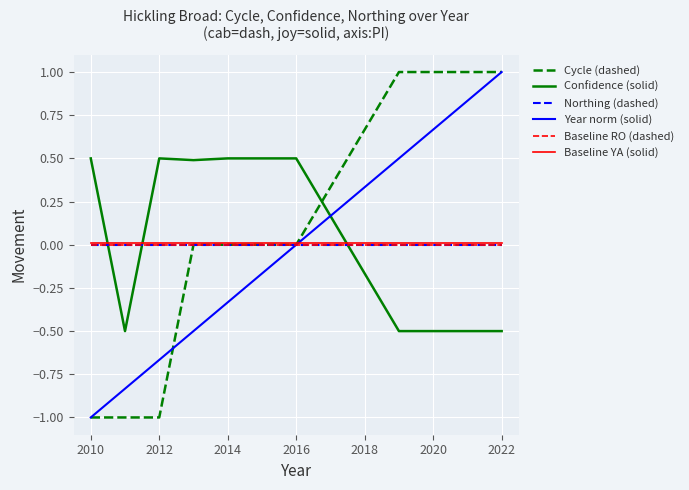

Reading right to left, list all the values displayed in this chart.

Cycle (dashed): 1.0	1.0	0.0	0.0	0.0	0.0	-1.0	-1.0	-1.0
Confidence (solid): -0.5	-0.5	0.5	0.5	0.5	0.5	0.5	-0.5	0.5
Northing (dashed): 0.0	0.0	0.0	0.0	0.0	0.0	0.0	0.0	0.0
Year norm (solid): 1.0	0.5	0.0	-0.2	-0.3	-0.5	-0.7	-0.8	-1.0
Baseline RO (dashed): 0.0	0.0	0.0	0.0	0.0	0.0	0.0	0.0	0.0
Baseline YA (solid): 0.0	0.0	0.0	0.0	0.0	0.0	0.0	0.0	0.0